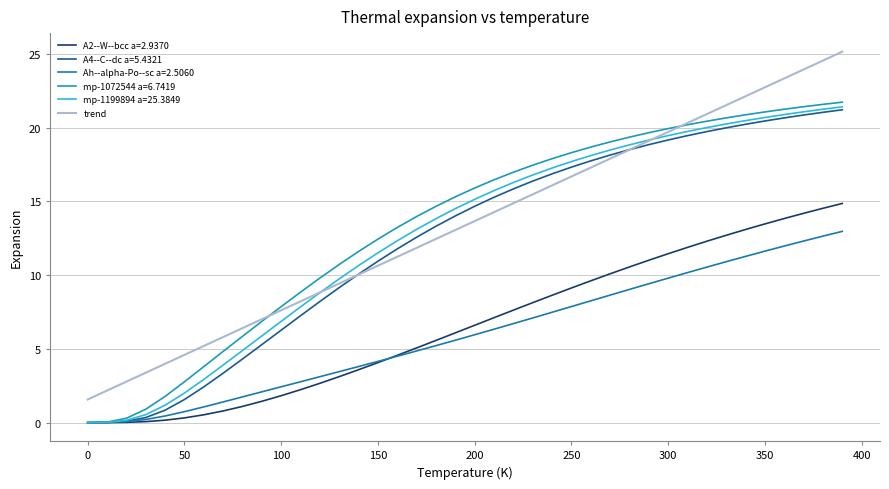

Is this an area chart (filled region under the line)?

No